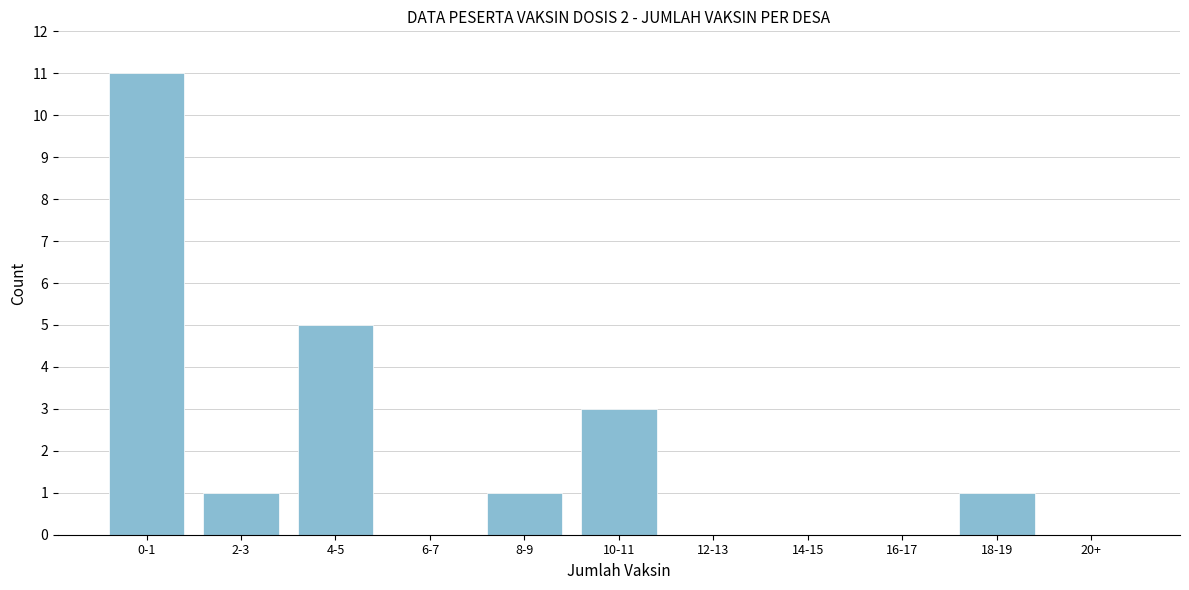

Reading left to right, list all the values displayed in this chart.

0-1=11	2-3=1	4-5=5	6-7=0	8-9=1	10-11=3	12-13=0	14-15=0	16-17=0	18-19=1	20+=0